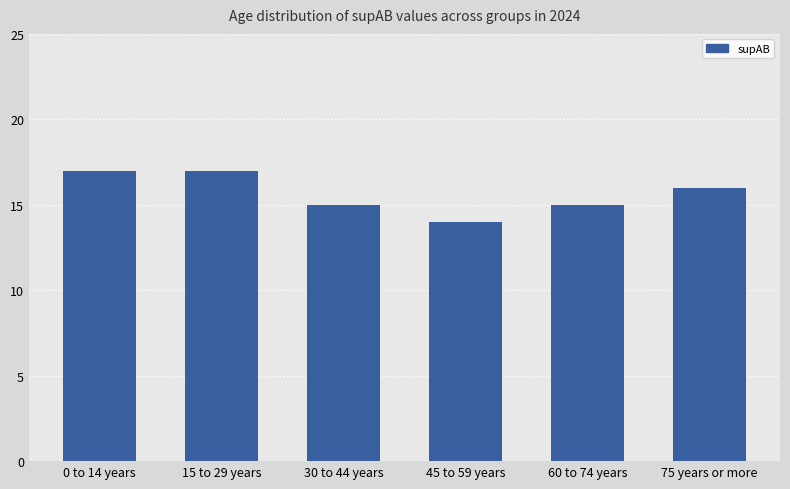

What is the difference between the maximum and minimum values?

3